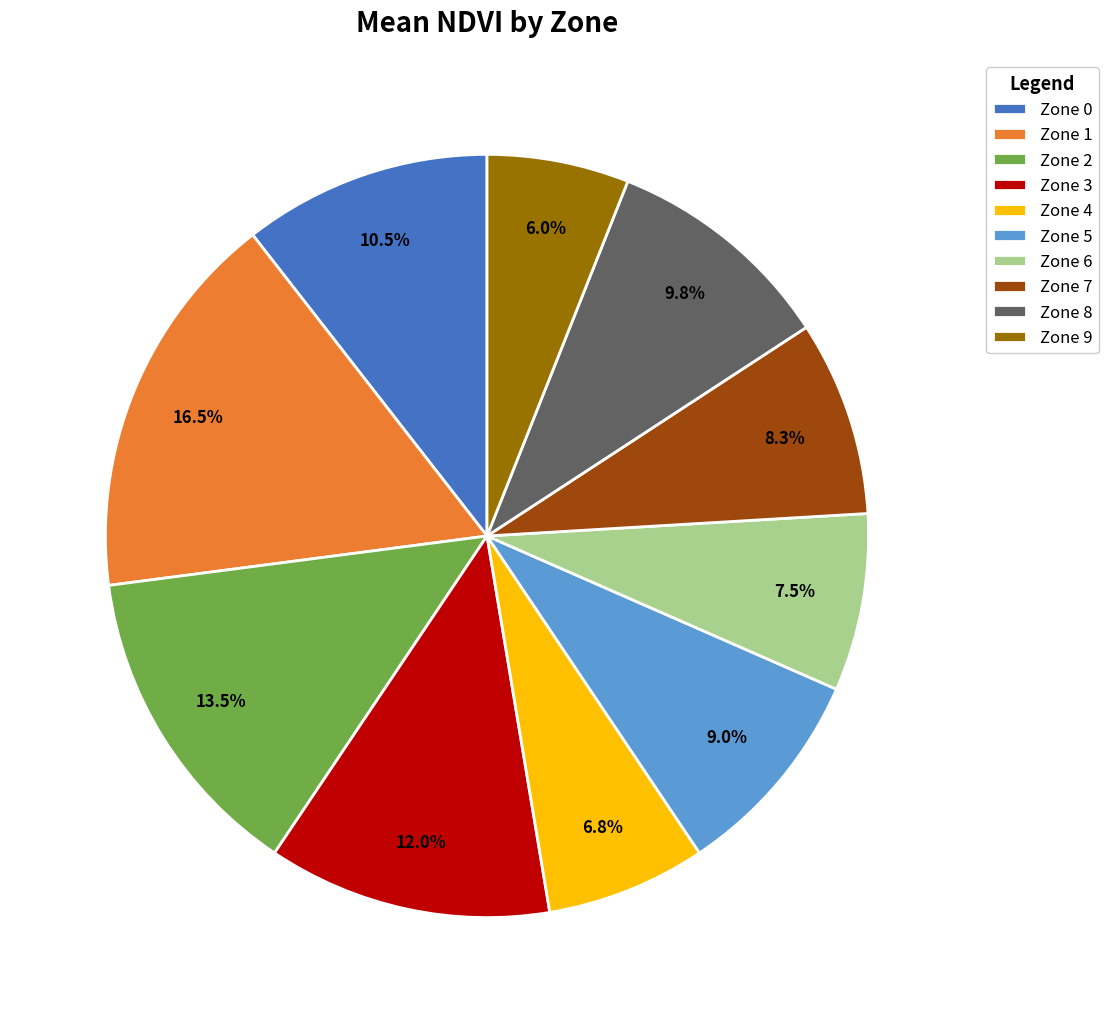

Count the number of slices in the pie.

10